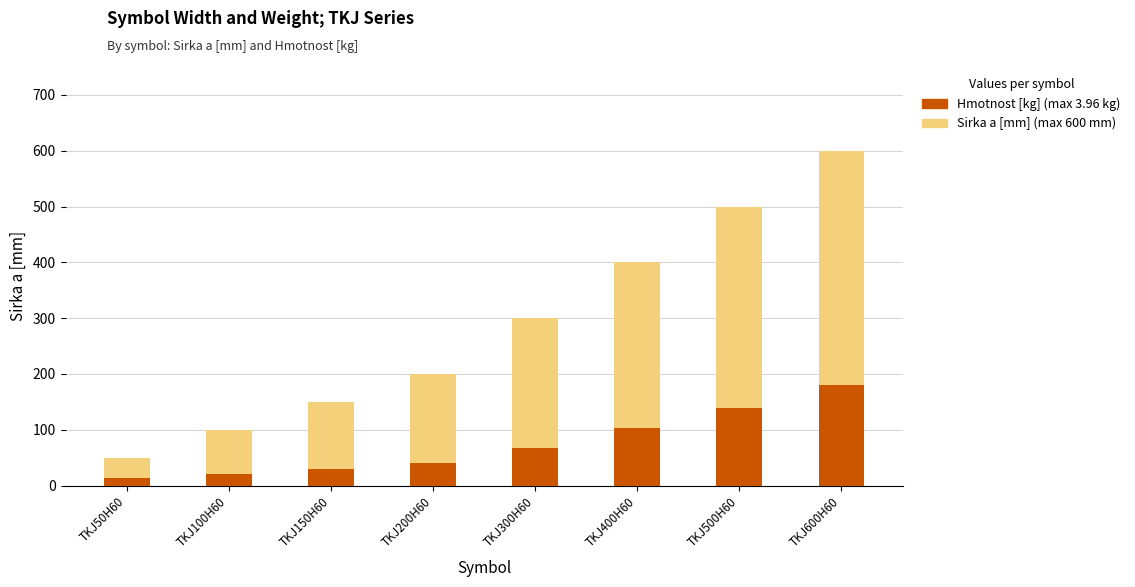

What position from the right is TKJ50H60?

8